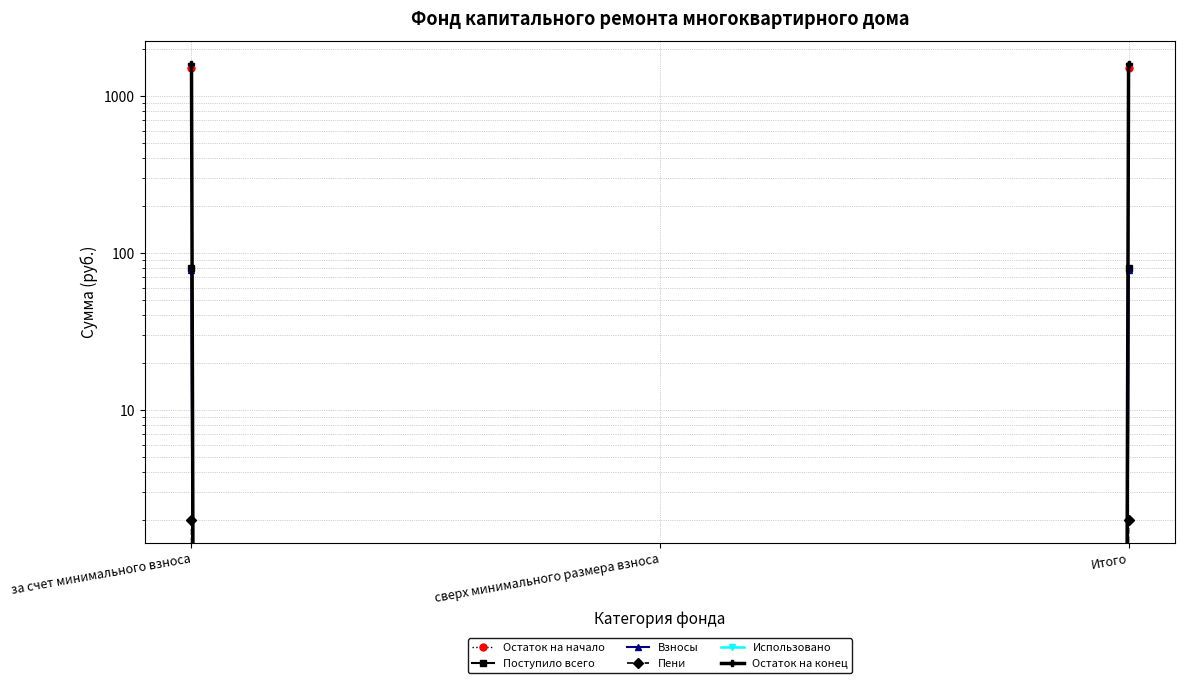

Between за счет минимального взноса and Итого, which is larger?

за счет минимального взноса